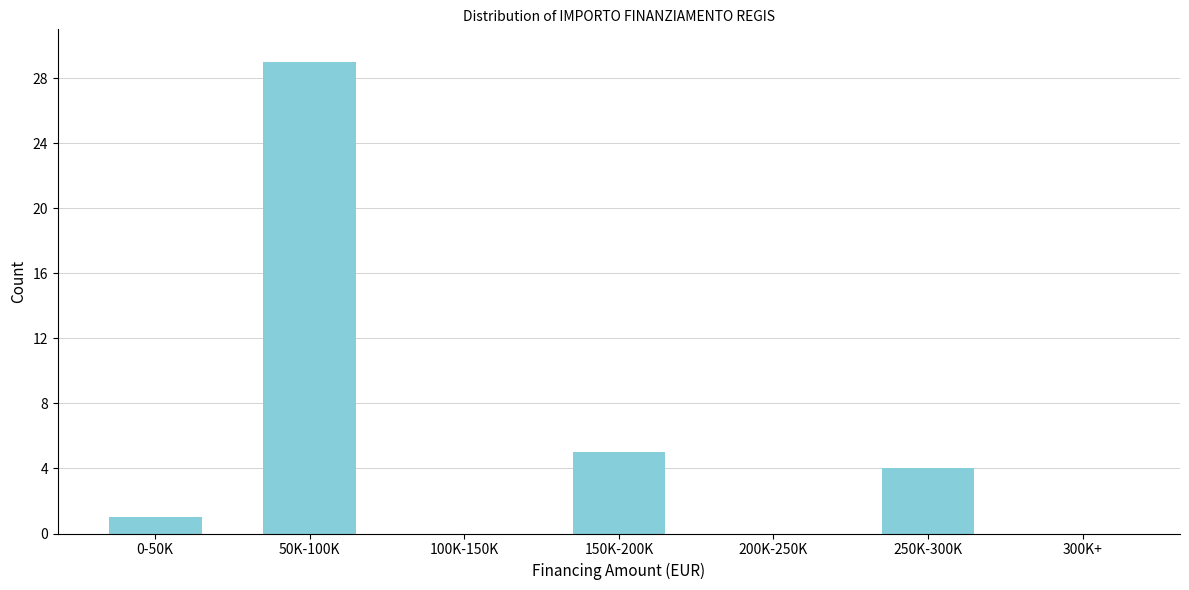

Reading left to right, list all the values displayed in this chart.

0-50K=1	50K-100K=29	100K-150K=0	150K-200K=5	200K-250K=0	250K-300K=4	300K+=0